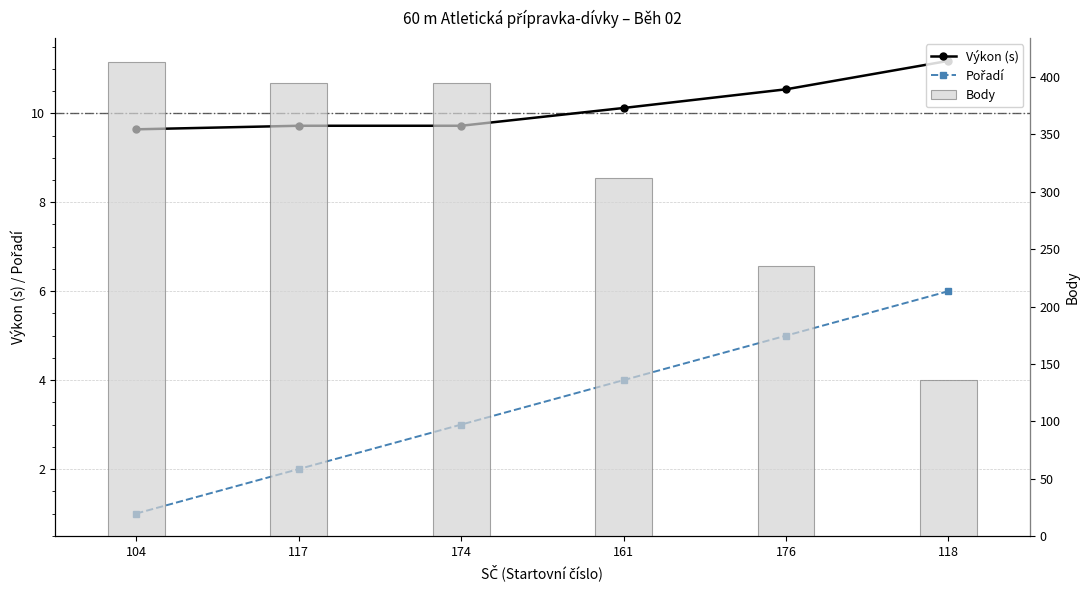

What is the value of the Výkon (s) bar at the 3rd from the left?

9.7